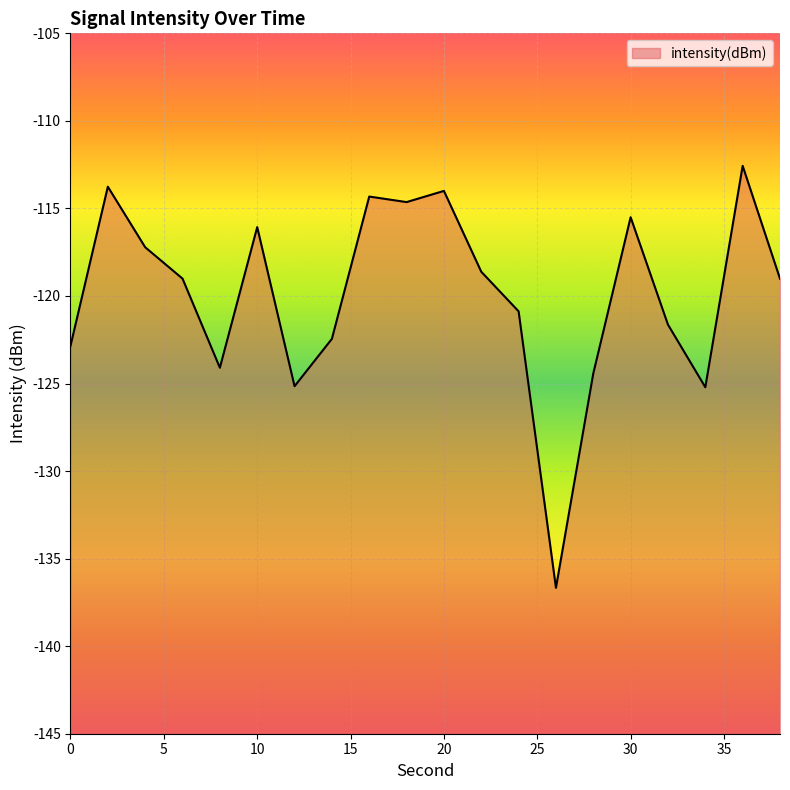

At which category does the chart reach its peak across all series?

36